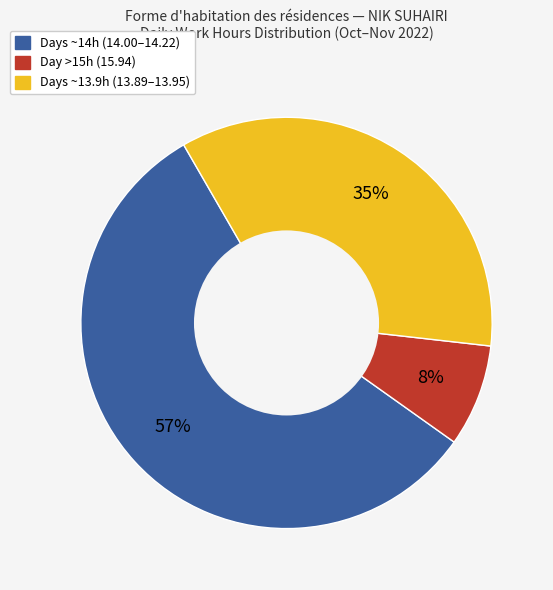

Does any single category account for the majority?

Yes